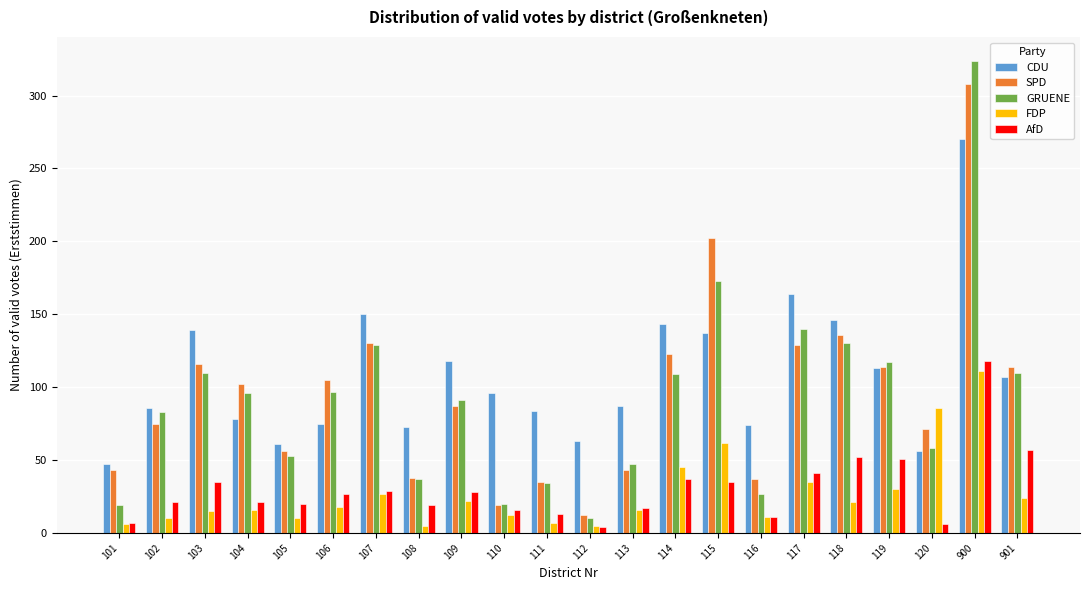

What is the sum of all CDU values?

2367